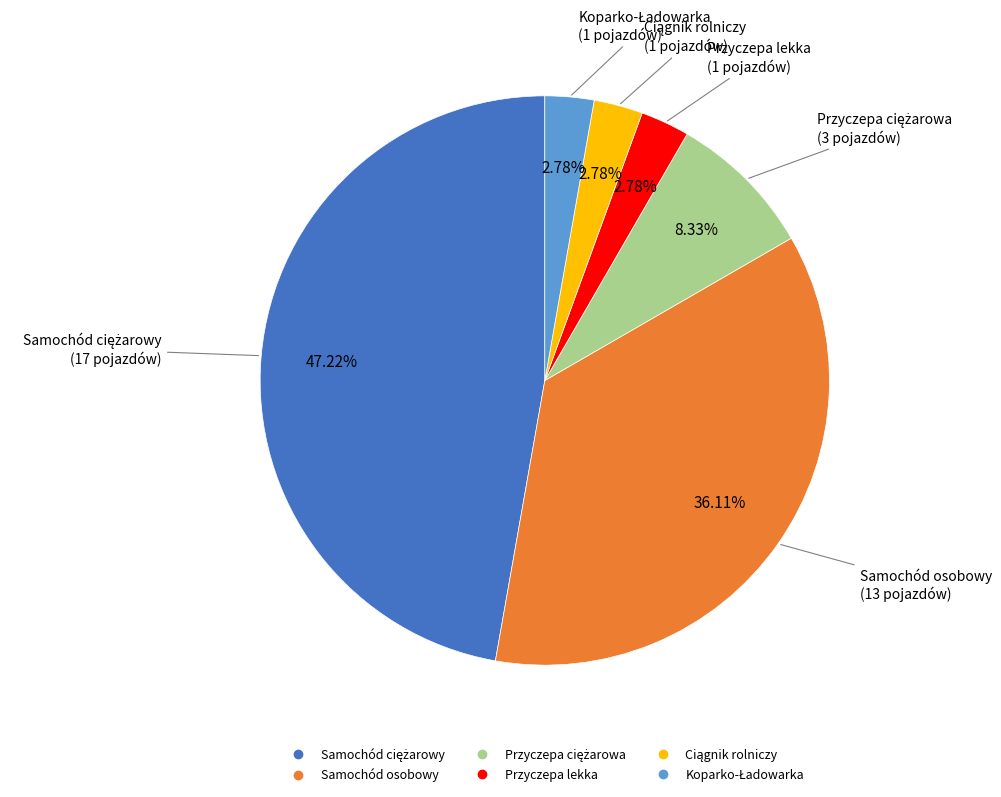

Is there a majority slice in this chart?

No